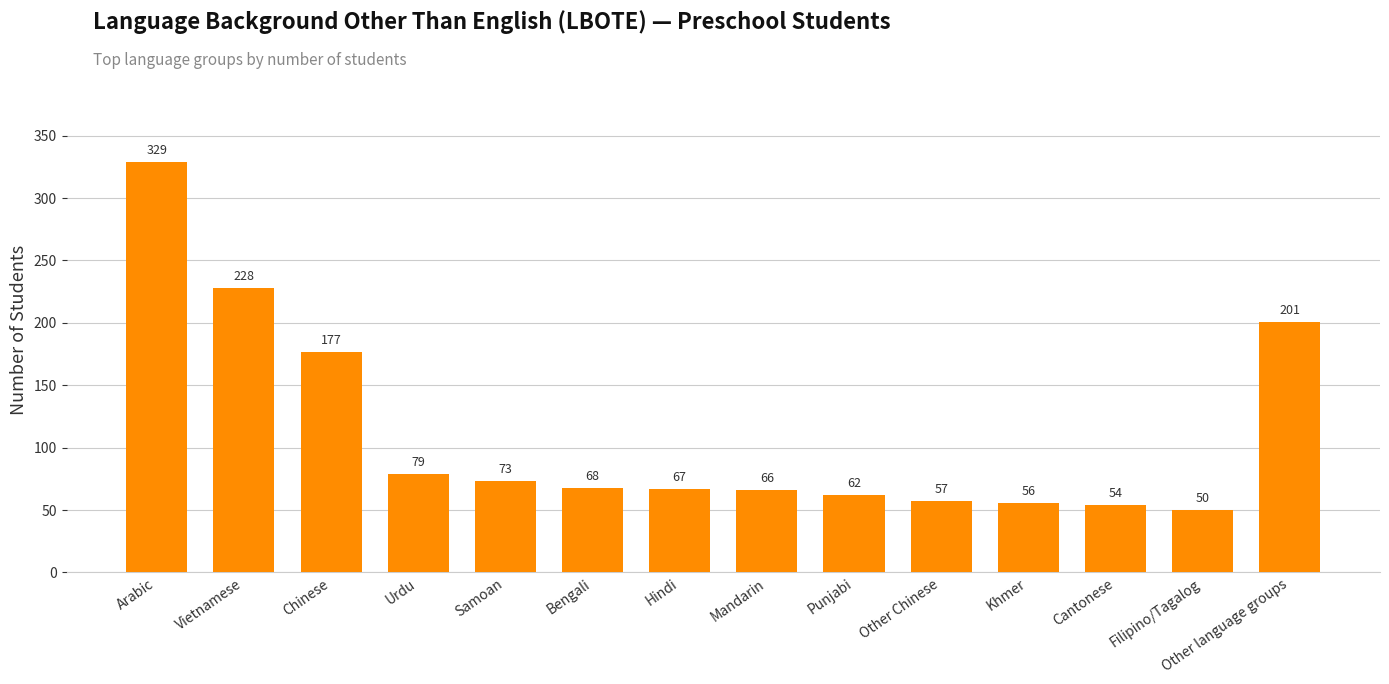

Which category has the highest value across all series?

Arabic